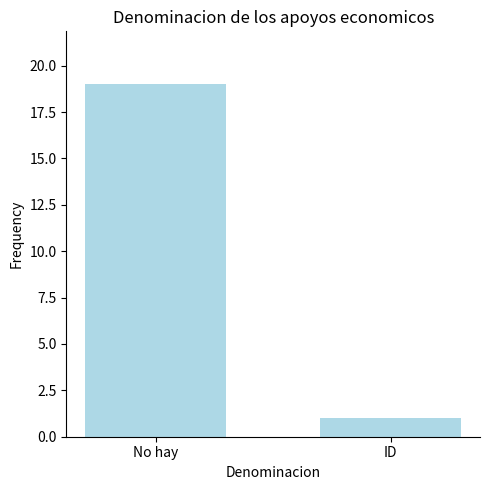

What is the maximum value shown in the chart?

19